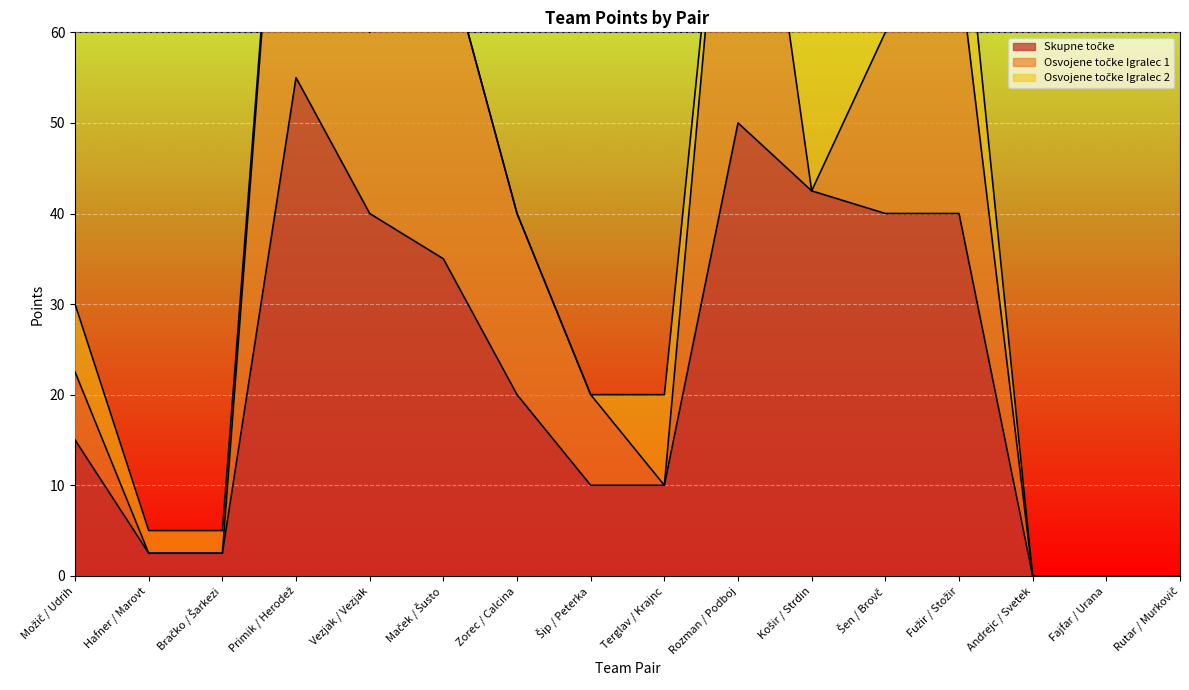

List the series in order of their overall mean, lowest first.

Osvojene točke Igralec 2, Osvojene točke Igralec 1, Skupne točke